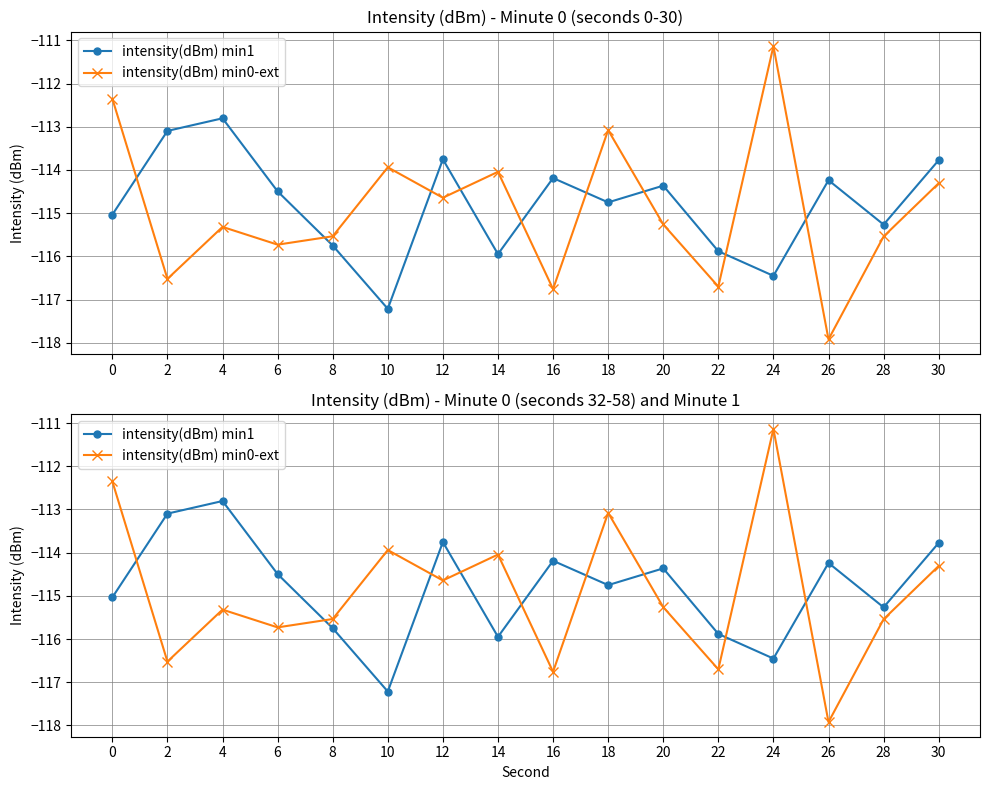

What are all the series names shown in the legend?

intensity(dBm) min1, intensity(dBm) min0-ext